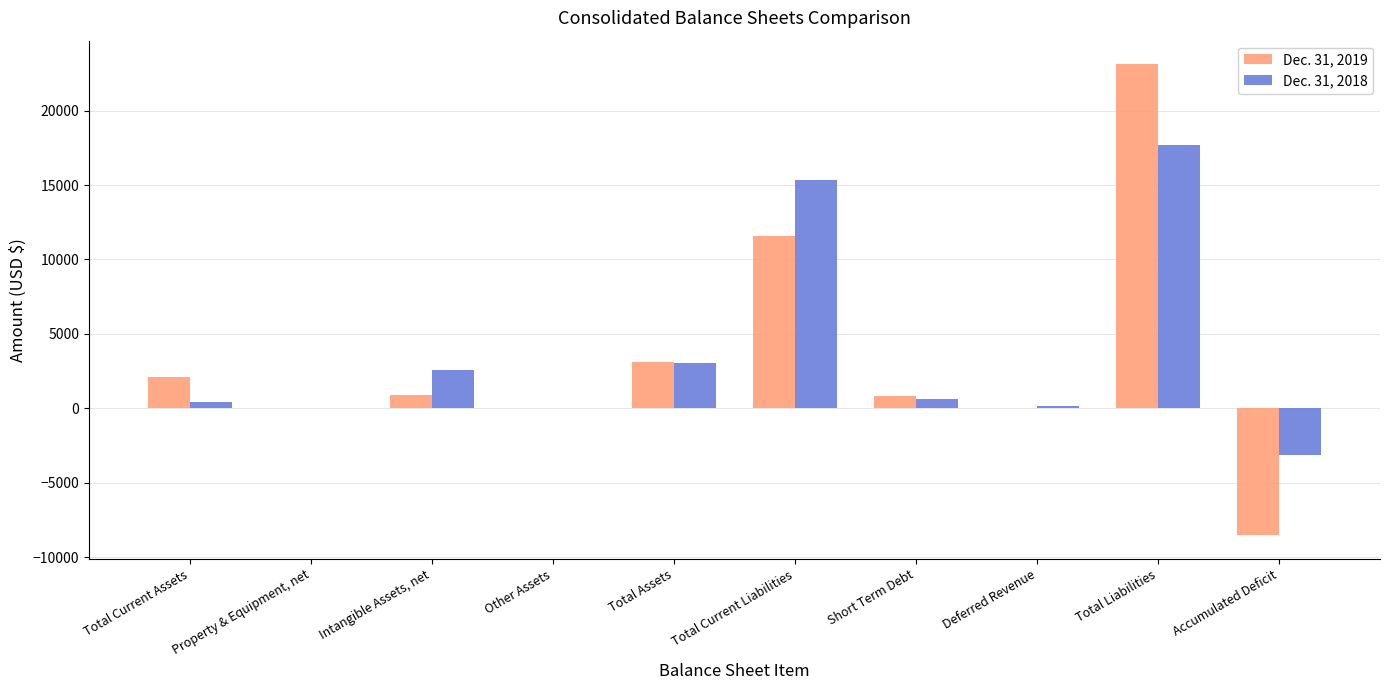

Which series has the largest total across all categories?

Dec. 31, 2018